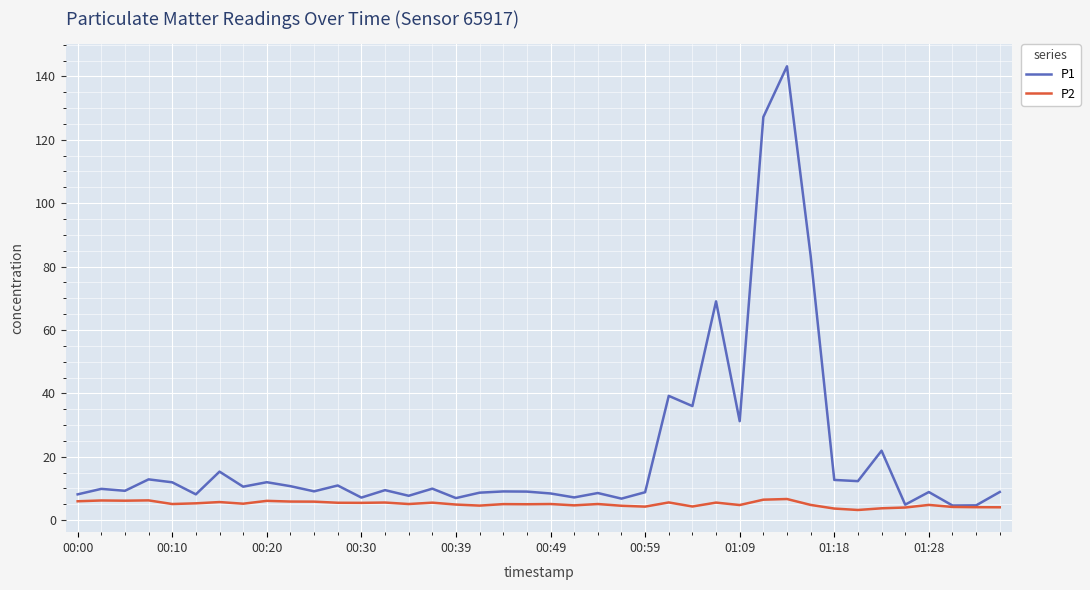

Which series has the largest range (max minus min)?

P1